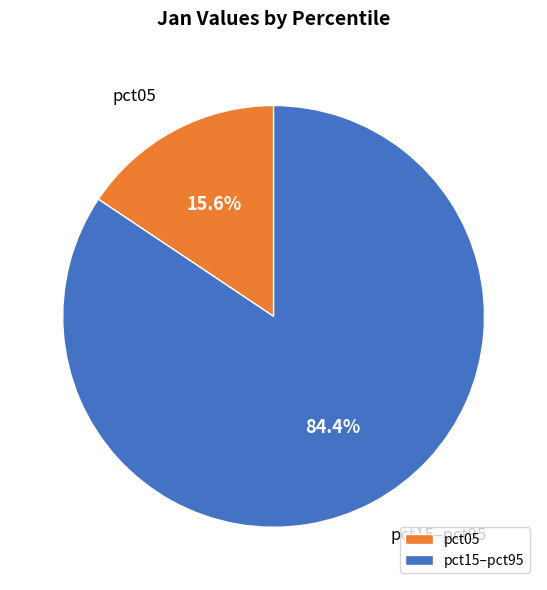

To the nearest percent, what is the difference between the largest and smallest slice percentages?

69%